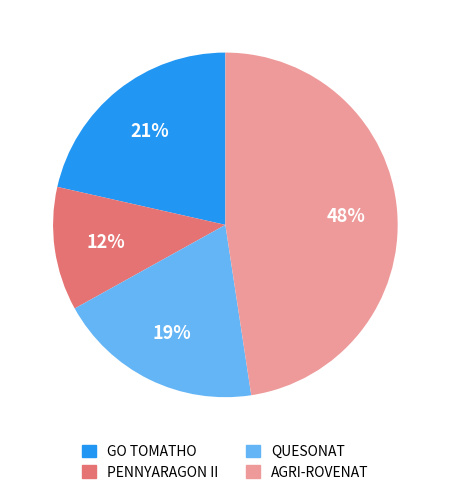

Which slice is the largest?

AGRI-ROVENAT